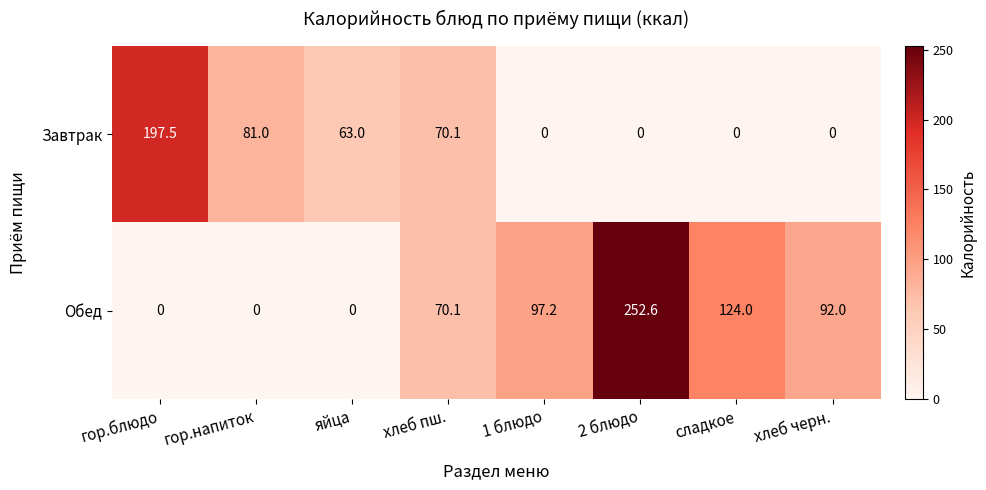

Reading left to right, extract all data points from this chart.

Завтрак: гор.блюдо=197.5	гор.напиток=81.0	яйца=63.0	хлеб пш.=70.1	1 блюдо=0.0	2 блюдо=0.0	сладкое=0.0	хлеб черн.=0.0
Обед: гор.блюдо=0.0	гор.напиток=0.0	яйца=0.0	хлеб пш.=70.1	1 блюдо=97.2	2 блюдо=252.6	сладкое=124.0	хлеб черн.=92.0